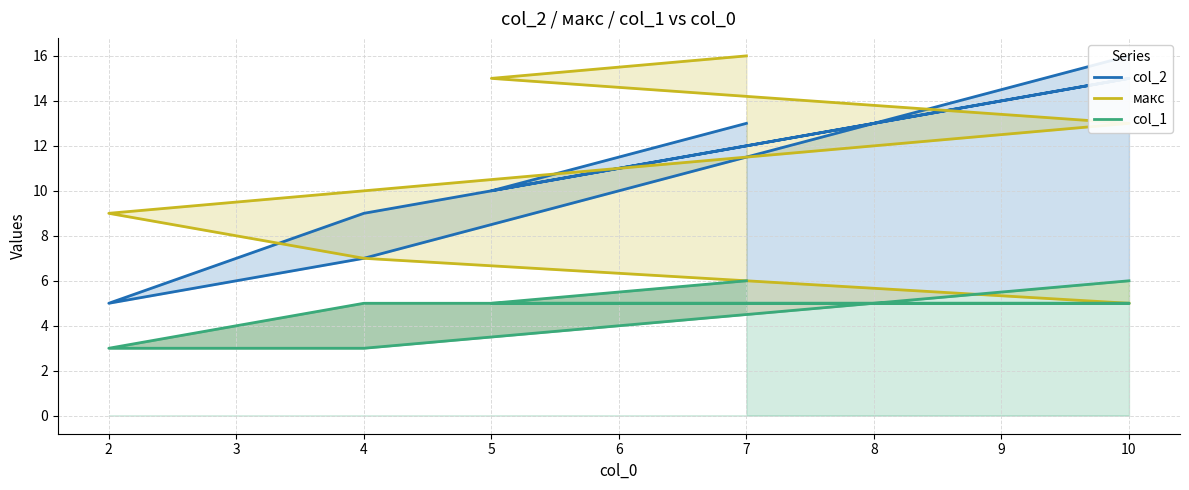

How many lines are shown in the chart?

3